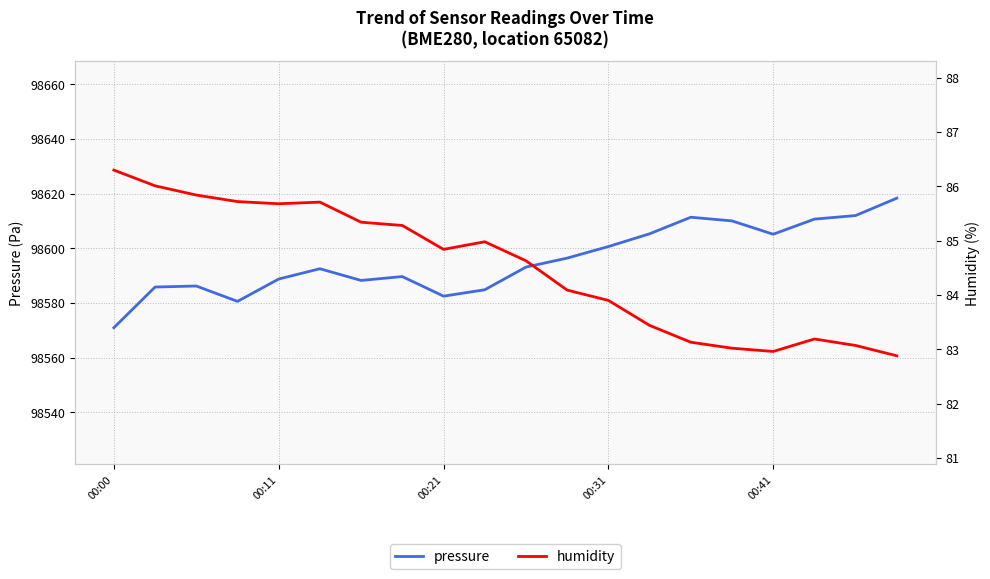

True or false: humidity and pressure cross at least once.

False